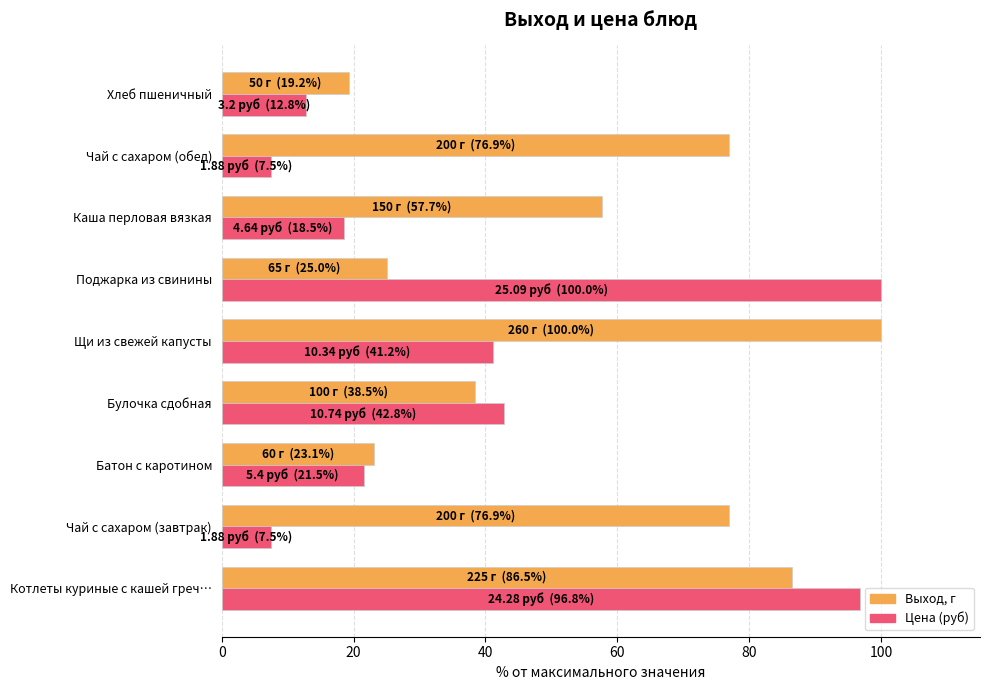

What is the difference between the highest and lowest values at Поджарка из свинины?

75.0